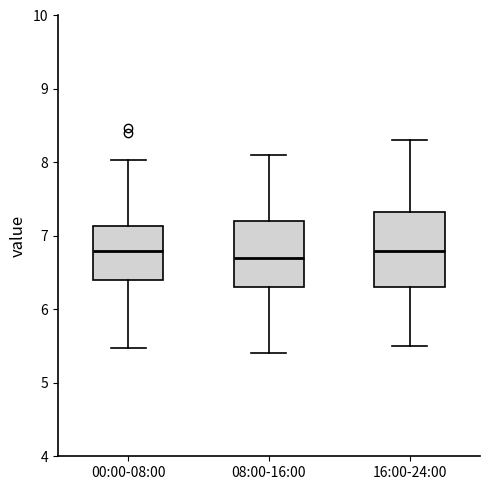

Reading left to right, transcribe this box plot: for each box, give where its median line is, the range the box spans, and where its two whiskers end, as read against the y-axis. The values are not printed on the chart, so give them approximately, as read against the axis.

00:00-08:00: median 6.8, box 6.4 to 7.1, whiskers 5.5 to 8.0
08:00-16:00: median 6.7, box 6.3 to 7.2, whiskers 5.4 to 8.1
16:00-24:00: median 6.8, box 6.3 to 7.3, whiskers 5.5 to 8.3